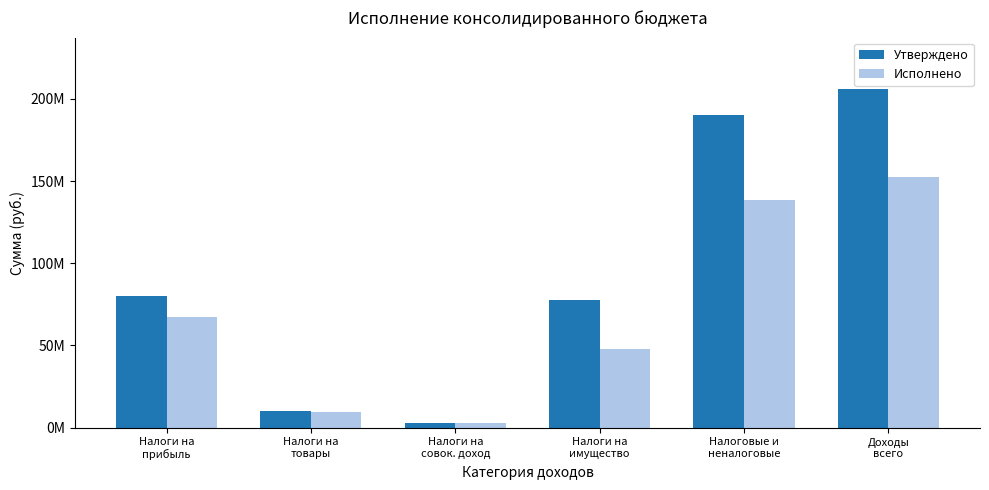

What is the difference between the maximum and minimum values in the Утверждено series?

203329900.0